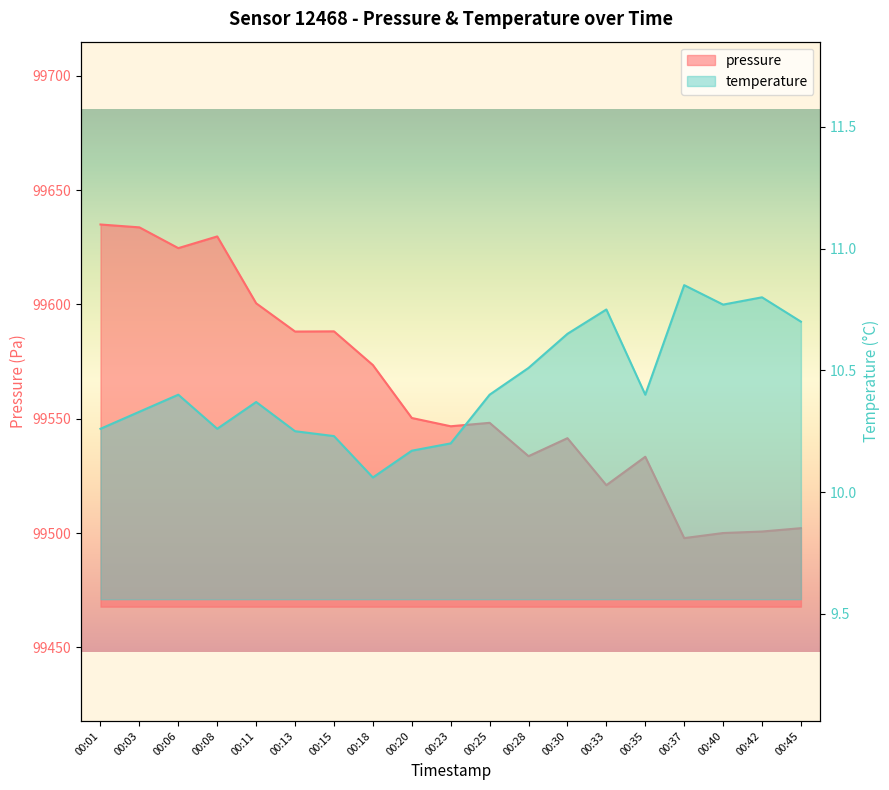

What is the value of the pressure point at the 14th from the left?

99520.9